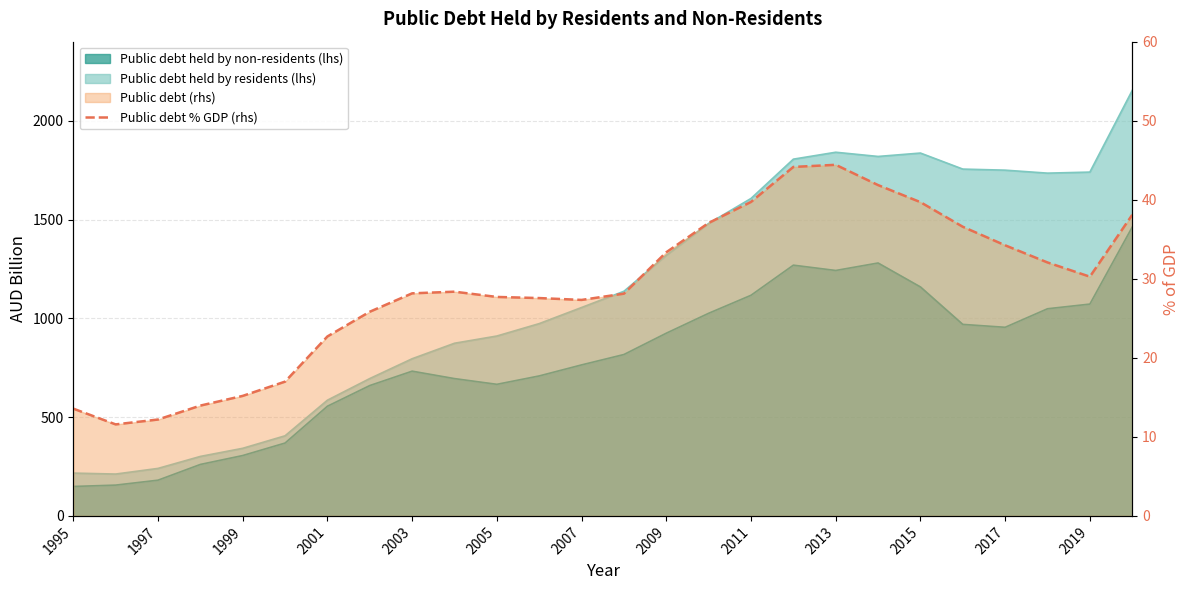

Reading left to right, what are all the values shown in this chart?

13.6	11.6	12.2	14.0	15.2	17.0	22.7	25.8	28.2	28.4	27.7	27.6	27.3	28.1	33.4	37.1	39.7	44.2	44.4	41.9	39.7	36.6	34.2	32.1	30.3	38.1